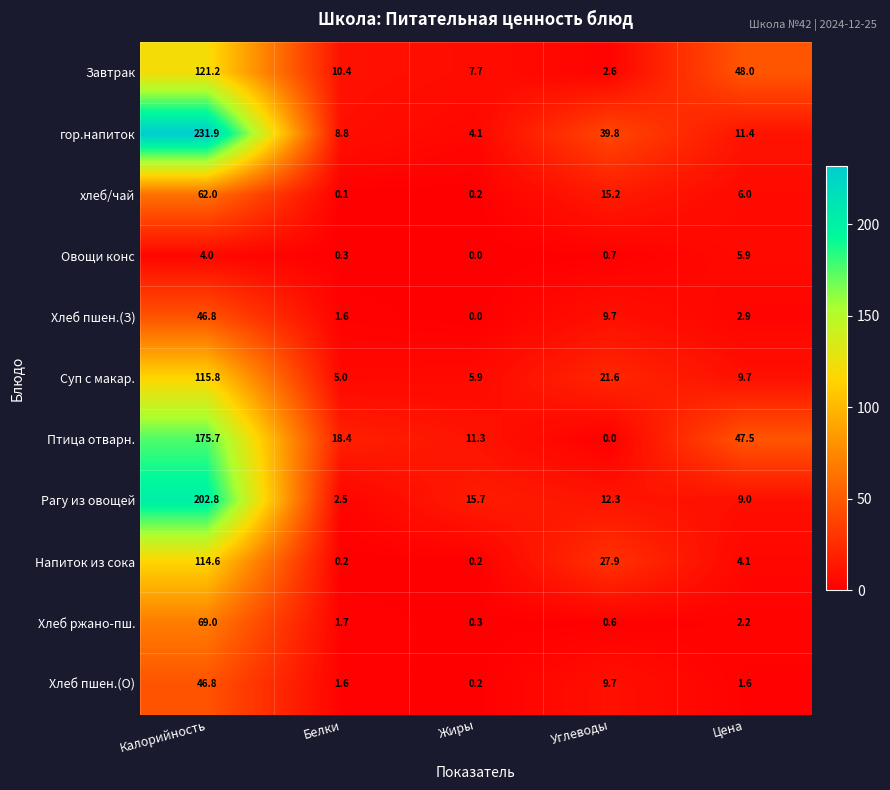

What is the total value across all series at Жиры?

45.6